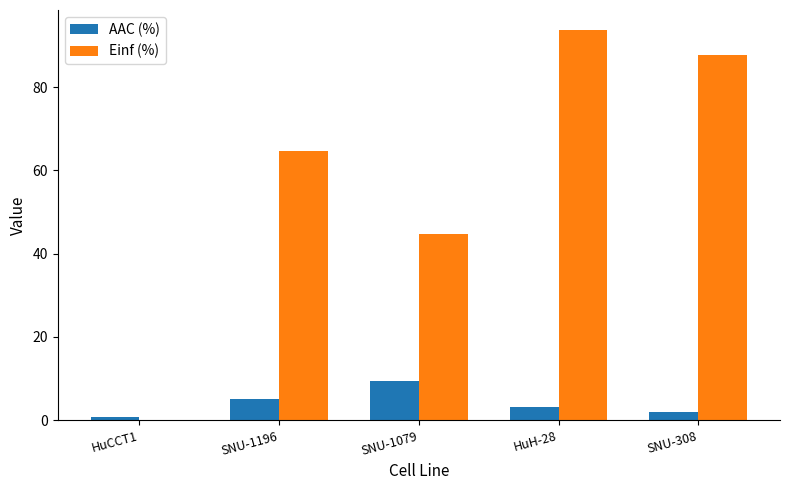

What is the sum of all Einf (%) values?

291.1